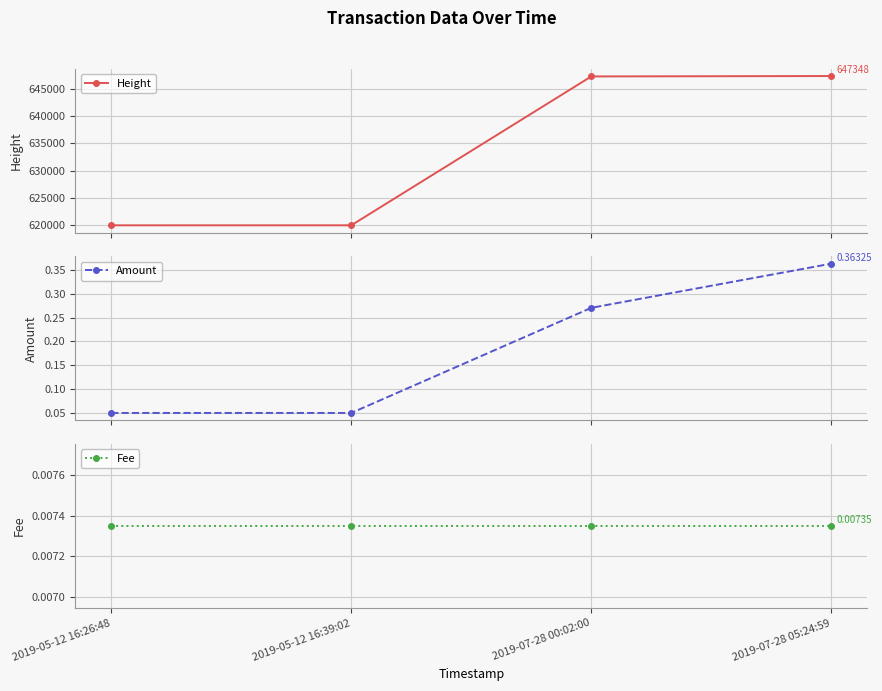

The value of Fee at 2019-07-28 05:24:59 is 0.0. True or false?

True